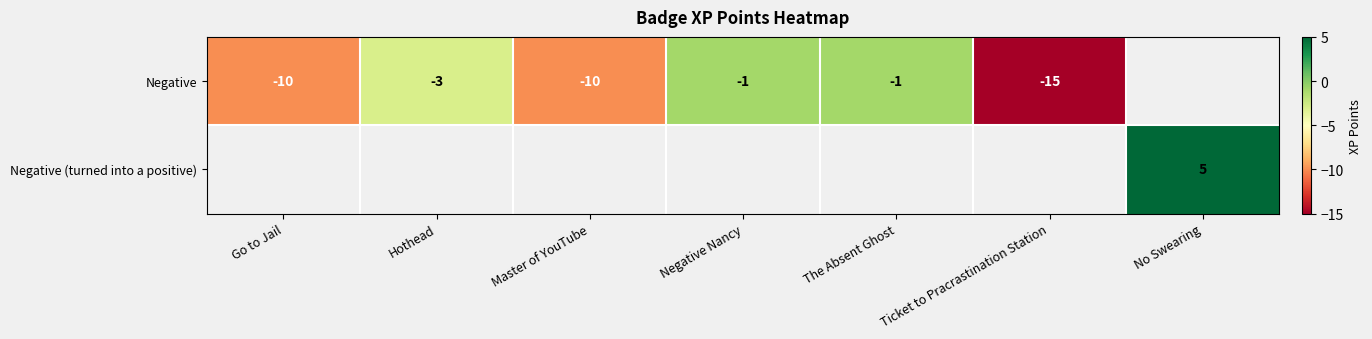

The Negative series shows -1.7 at Negative Nancy. True or false?

False